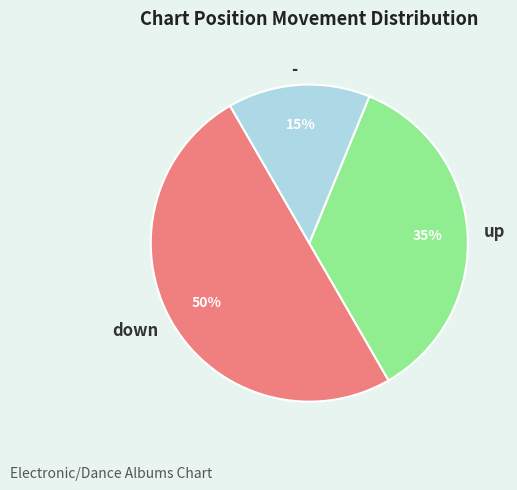

To the nearest percent, what portion does - represent?

15%